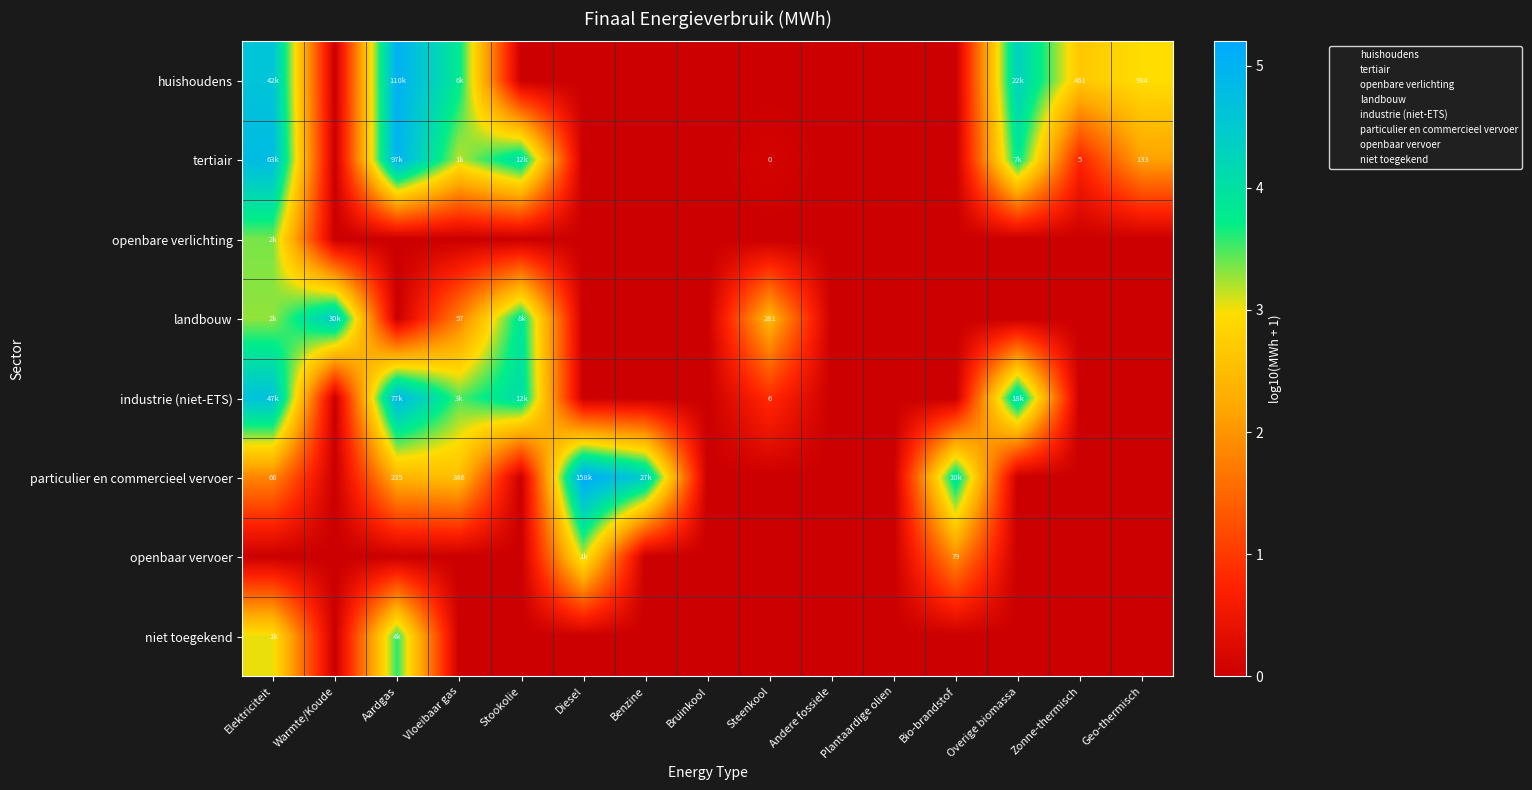

At which category does the chart reach its minimum across all series?

Warmte/Koude